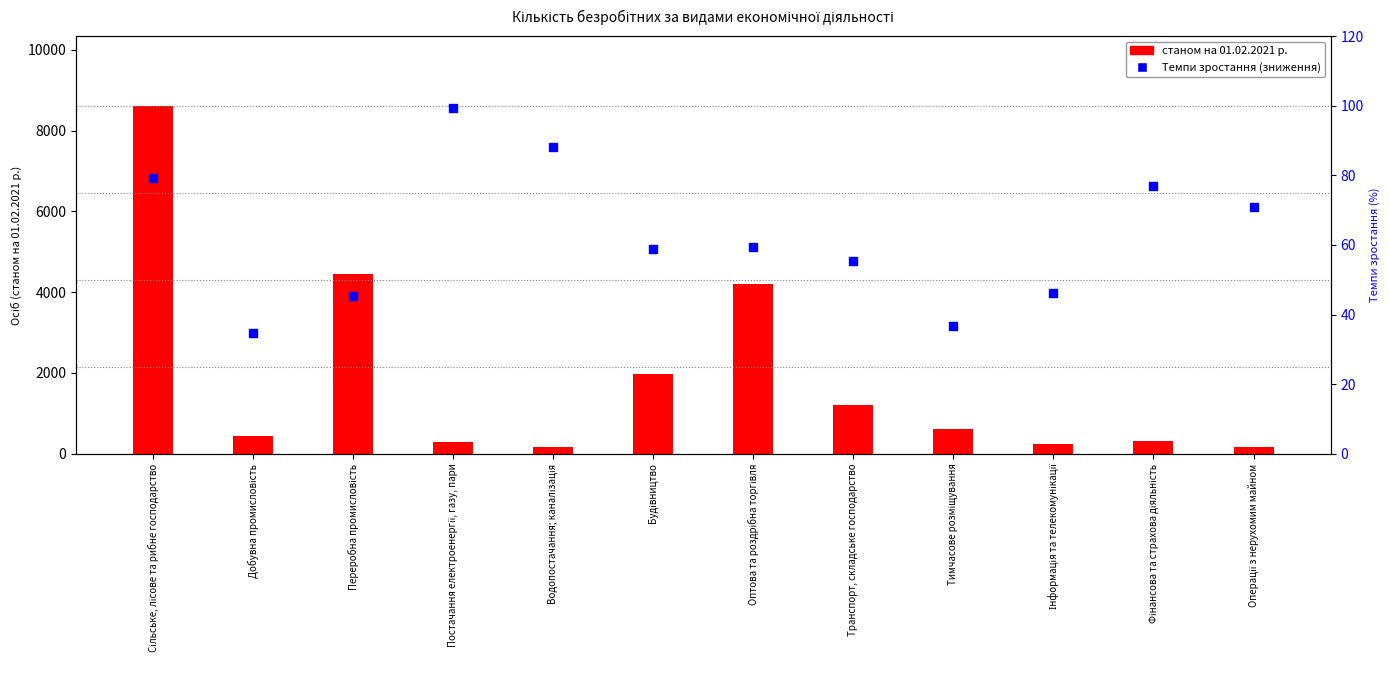

Which series has the largest total across all categories?

станом на 01.02.2021 р.